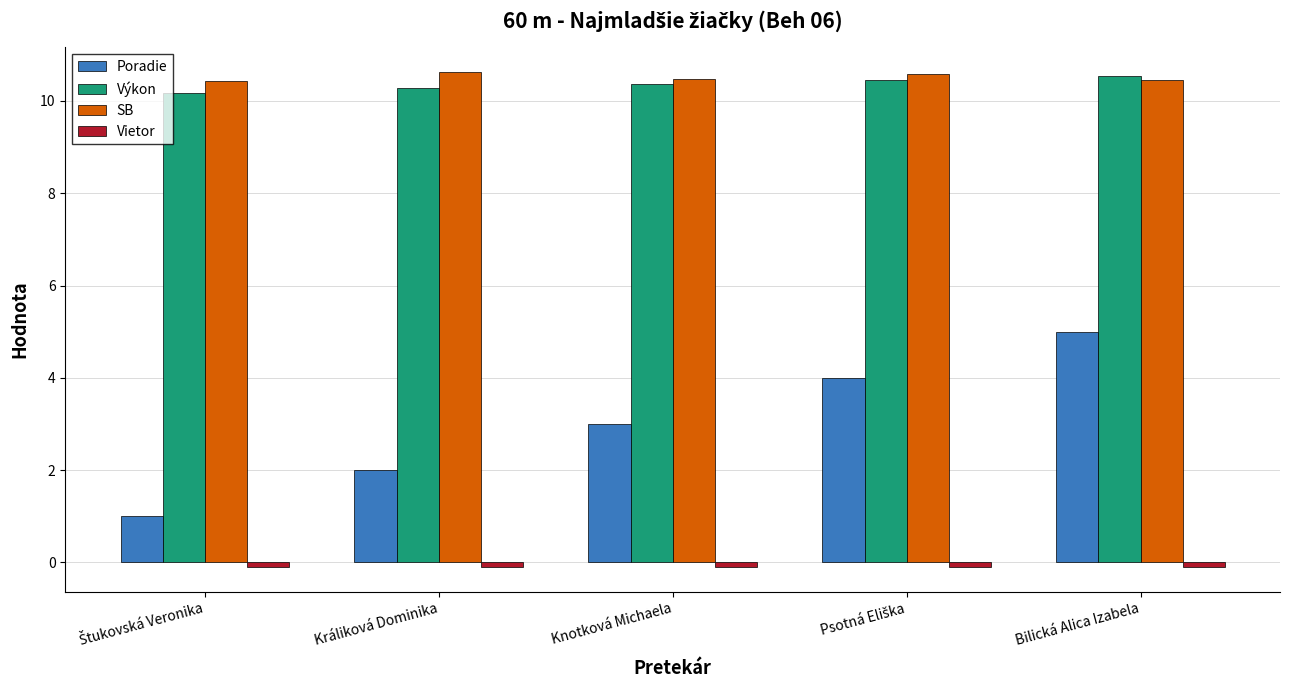

Does the chart contain stacked bars?

No